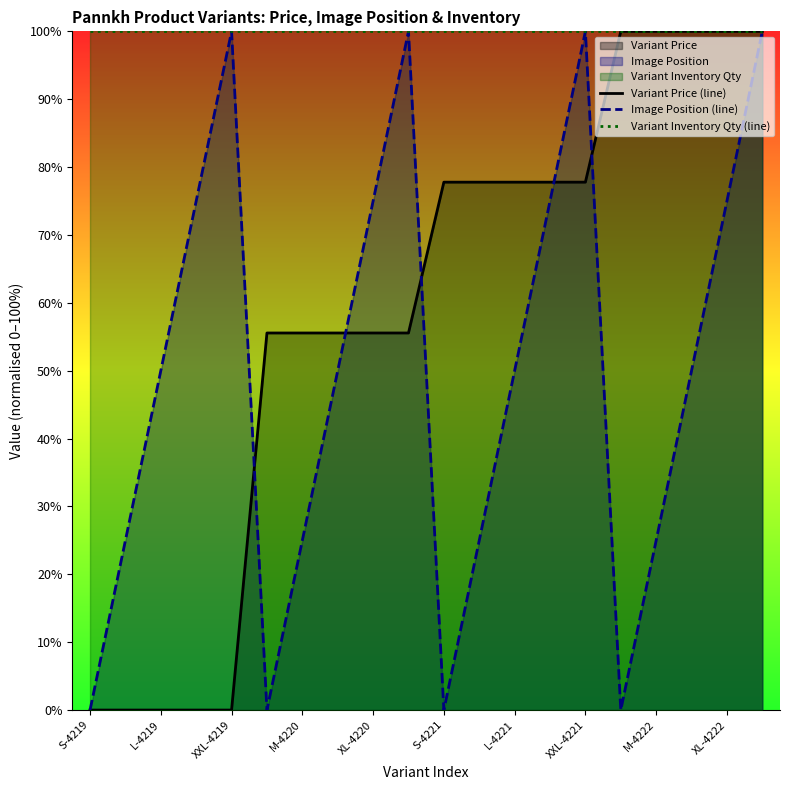

Is it true that Image Position (line) equals 120.1 at M-4222?

False